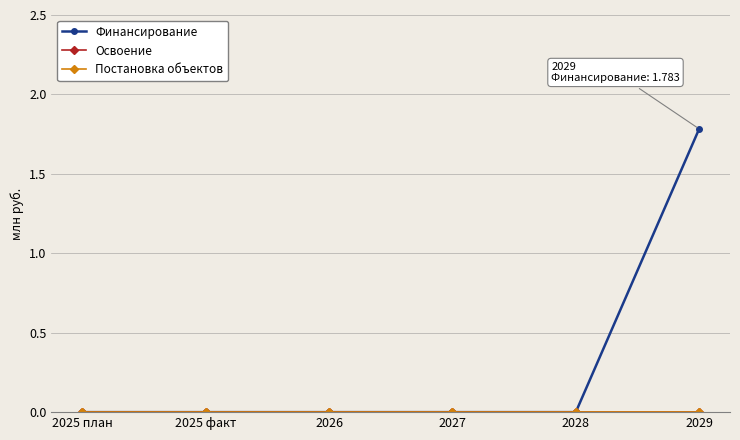

True or false: Финансирование and Постановка объектов cross at least once.

False